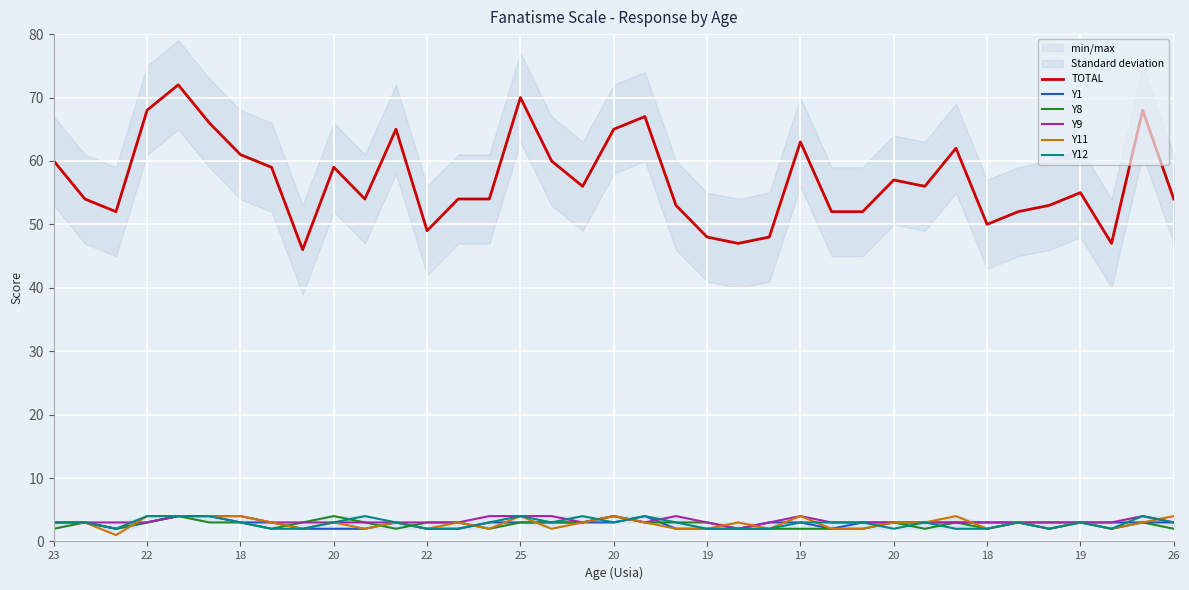

Reading left to right, list all the values displayed in this chart.

TOTAL: 60	54	52	68	72	66	61	59	46	59	54	65	49	54	54	70	60	56	65	67	53	48	47	48	63	52	52	57	56	62	50	52	53	55	47	68	54
Y1: 3	3	2	3	4	4	3	3	2	2	2	3	2	2	3	3	3	3	3	4	2	2	2	3	3	2	3	3	3	3	3	3	2	3	3	3	3
Y8: 2	3	2	3	4	3	3	2	3	4	3	2	3	3	2	3	3	3	4	3	3	3	2	2	2	2	2	3	2	3	2	3	3	3	2	3	2
Y9: 3	3	3	3	4	4	4	3	3	3	3	3	3	3	4	4	4	3	4	3	4	3	2	3	4	3	3	3	3	3	3	3	3	3	3	4	3
Y11: 3	3	1	4	4	4	4	3	2	3	2	3	2	3	2	4	2	3	4	3	2	2	3	2	4	2	2	3	3	4	2	3	2	3	2	3	4
Y12: 3	3	2	4	4	4	3	2	2	3	4	3	2	2	3	4	3	4	3	4	3	2	2	2	3	3	3	2	3	2	2	3	2	3	2	4	3